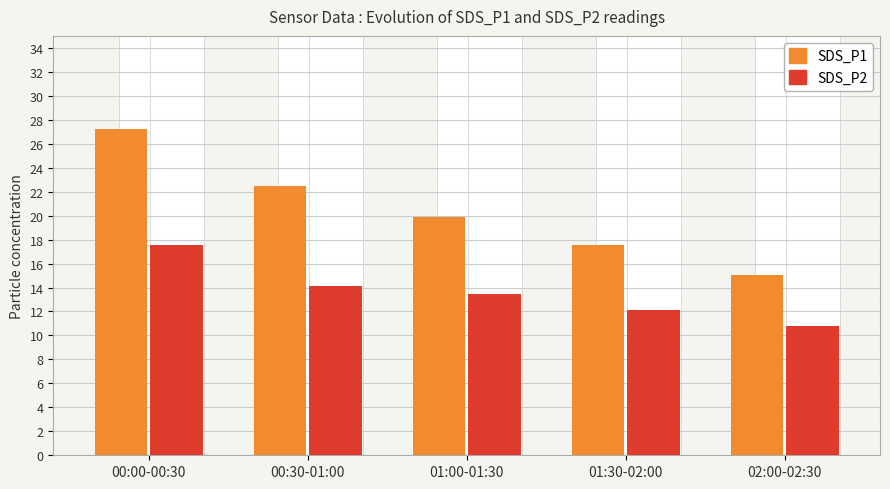

True or false: SDS_P1 has a value of 22.4 at 00:30-01:00.

True